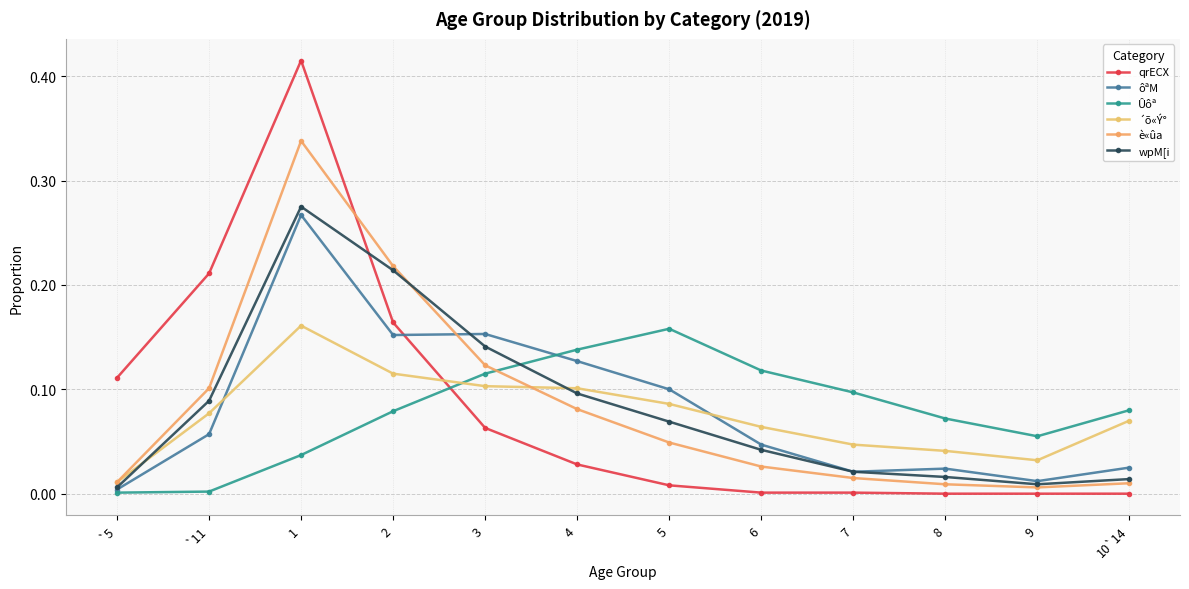

How many distinct data groups are displayed?

6